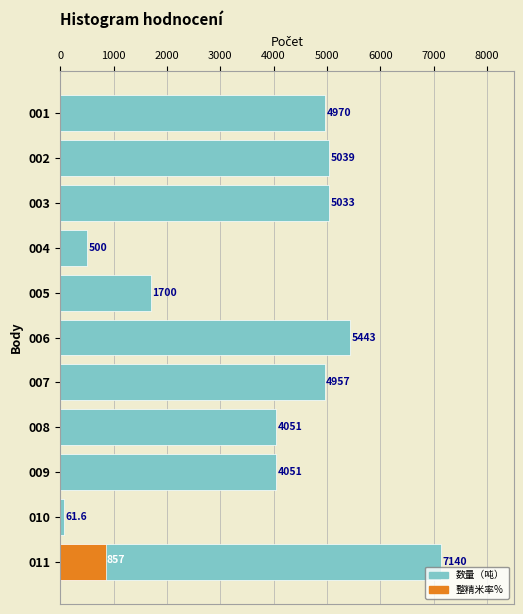

How many bars are there in total?

11